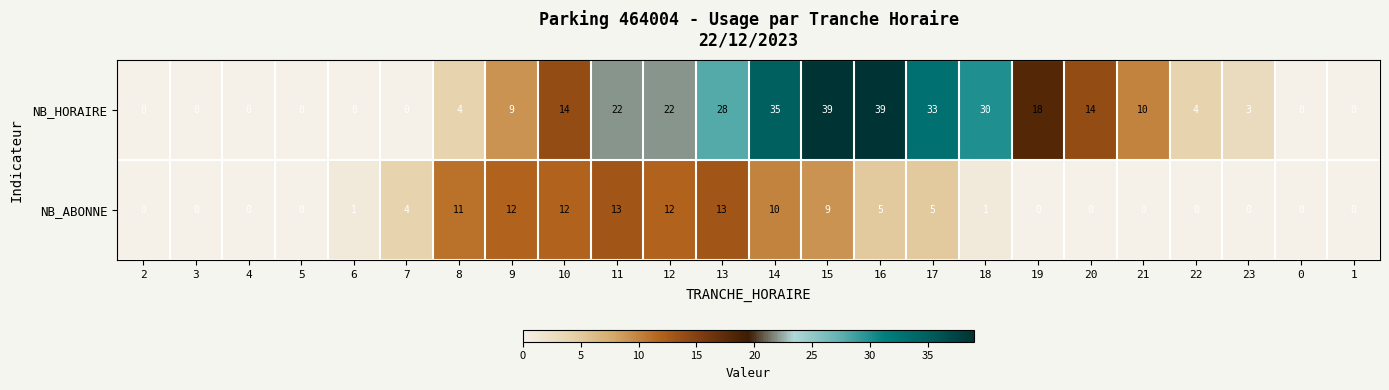

What is the highest value of the NB_HORAIRE series?

39